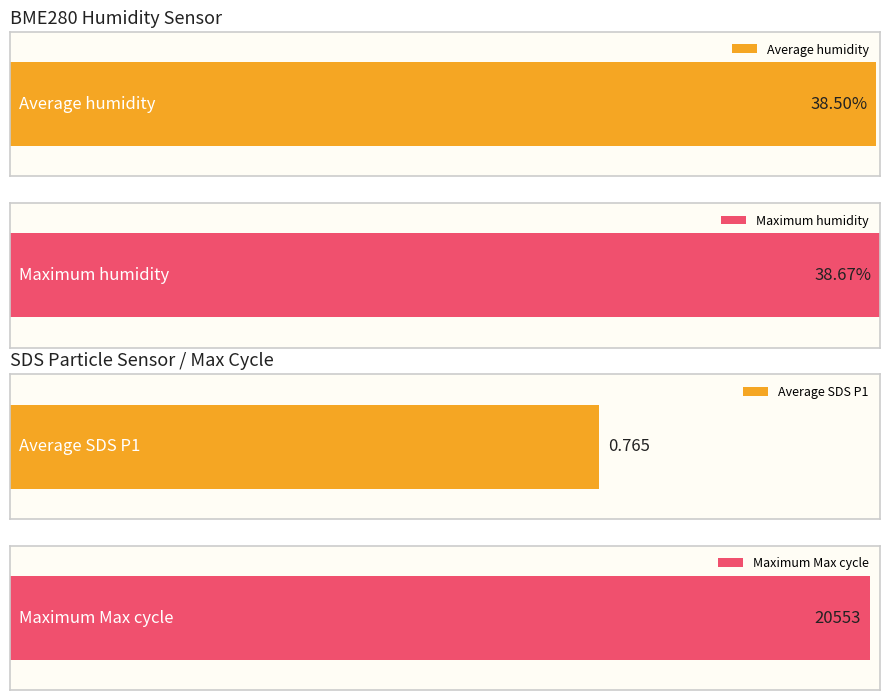

Is the value of Max_cycle at -59 greater than the value of BME280_humidity at -59?

Yes